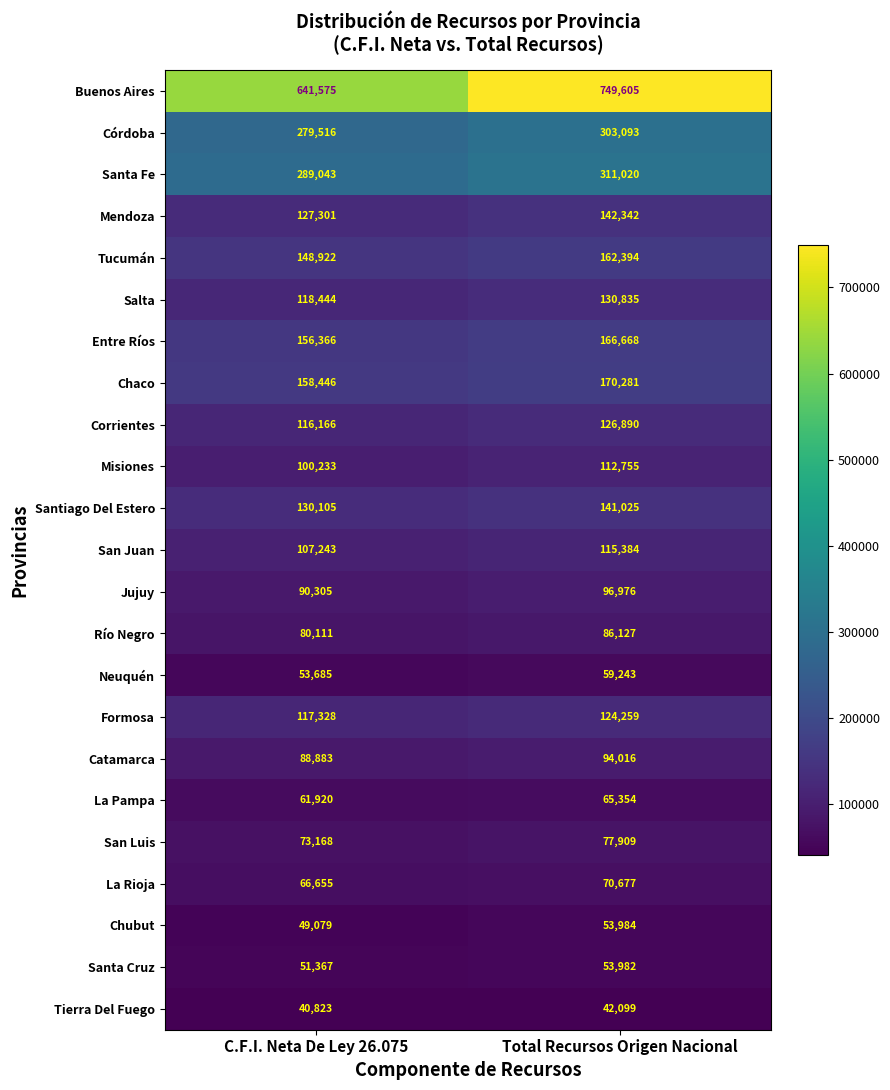

At which label is Misiones closest to 106494?

C.F.I. Neta De Ley 26.075